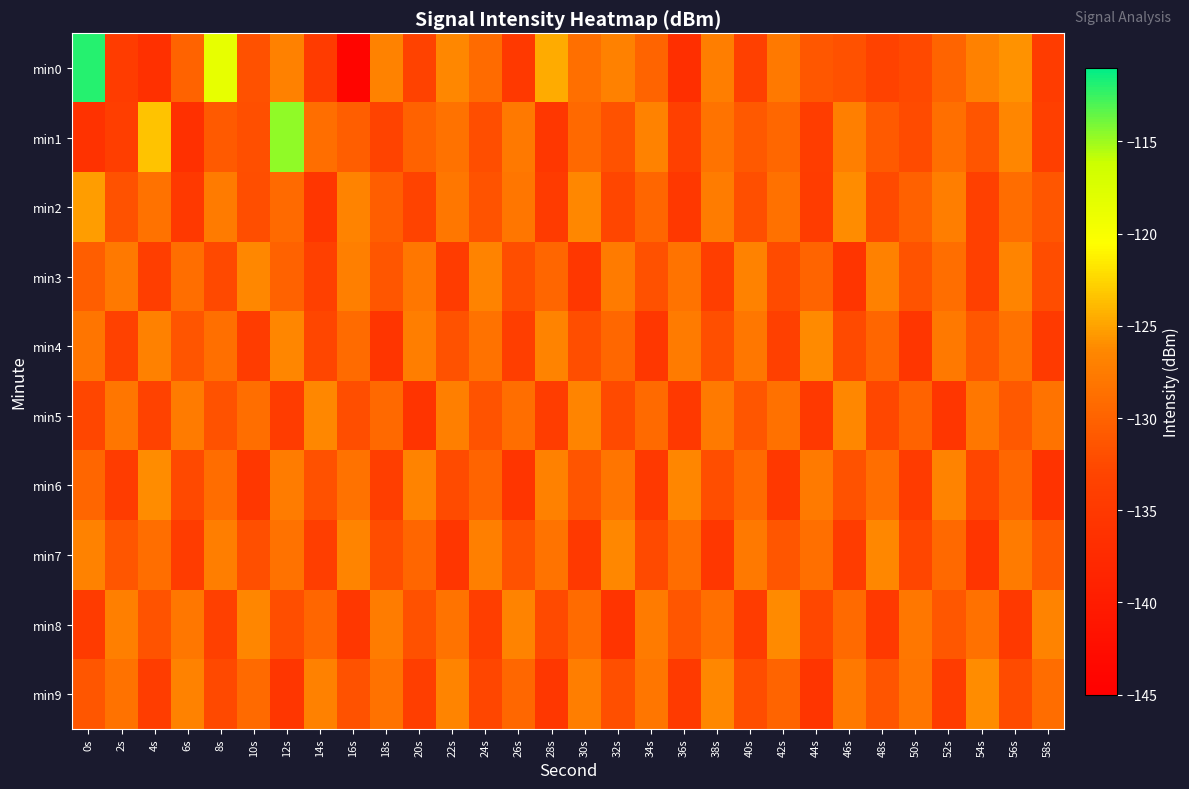

Reading left to right, extract all data points from this chart.

min0: 0s=-112.0	2s=-134.4	4s=-136.6	6s=-129.9	8s=-118.4	10s=-131.7	12s=-127.0	14s=-134.6	16s=-144.1	18s=-126.8	20s=-133.4	22s=-126.4	24s=-129.1	26s=-135.0	28s=-124.6	30s=-128.8	32s=-126.9	34s=-129.8	36s=-136.7	38s=-127.3	40s=-133.6	42s=-127.8	44s=-131.1	46s=-131.8	48s=-133.4	50s=-132.5	52s=-129.8	54s=-127.0	56s=-125.8	58s=-134.3
min1: 0s=-136.1	2s=-134.1	4s=-123.4	6s=-136.6	8s=-130.9	10s=-131.9	12s=-114.7	14s=-128.9	16s=-130.5	18s=-133.3	20s=-130.0	22s=-128.5	24s=-132.1	26s=-127.8	28s=-135.2	30s=-129.4	32s=-131.6	34s=-126.9	36s=-133.7	38s=-128.3	40s=-131.0	42s=-129.5	44s=-134.2	46s=-127.1	48s=-130.8	50s=-132.3	52s=-128.7	54s=-131.4	56s=-126.5	58s=-133.9
min2: 0s=-125.3	2s=-131.7	4s=-128.4	6s=-134.8	8s=-127.6	10s=-132.1	12s=-129.3	14s=-135.5	16s=-126.8	18s=-130.4	20s=-133.2	22s=-127.9	24s=-131.5	26s=-128.1	28s=-134.6	30s=-126.3	32s=-132.8	34s=-129.7	36s=-135.1	38s=-127.4	40s=-131.9	42s=-128.6	44s=-134.3	46s=-126.1	48s=-132.5	50s=-130.2	52s=-127.3	54s=-133.6	56s=-129.0	58s=-131.2
min3: 0s=-130.5	2s=-127.8	4s=-134.1	6s=-128.9	8s=-132.6	10s=-126.4	12s=-130.1	14s=-133.8	16s=-127.2	18s=-131.3	20s=-128.0	22s=-134.5	24s=-126.7	26s=-132.0	28s=-129.6	30s=-135.3	32s=-127.5	34s=-131.8	36s=-128.3	38s=-134.0	40s=-126.9	42s=-132.3	44s=-129.8	46s=-135.6	48s=-127.0	50s=-131.5	52s=-128.8	54s=-133.7	56s=-126.6	58s=-132.2
min4: 0s=-128.2	2s=-133.5	4s=-127.0	6s=-131.4	8s=-128.7	10s=-134.3	12s=-126.5	14s=-132.9	16s=-129.1	18s=-135.7	20s=-127.3	22s=-131.6	24s=-128.4	26s=-134.0	28s=-126.8	30s=-132.1	32s=-129.5	34s=-135.2	36s=-127.6	38s=-131.9	40s=-128.0	42s=-133.6	44s=-126.2	46s=-132.4	48s=-129.7	50s=-135.4	52s=-127.8	54s=-131.1	56s=-128.5	58s=-134.7
min5: 0s=-132.8	2s=-128.1	4s=-133.4	6s=-127.5	8s=-131.7	10s=-128.8	12s=-134.5	14s=-126.3	16s=-132.0	18s=-129.4	20s=-135.8	22s=-127.1	24s=-131.5	26s=-128.9	28s=-134.2	30s=-126.6	32s=-132.5	34s=-129.2	36s=-135.0	38s=-127.7	40s=-131.3	42s=-128.6	44s=-134.9	46s=-126.4	48s=-132.7	50s=-129.9	52s=-135.5	54s=-127.9	56s=-131.0	58s=-128.3
min6: 0s=-129.6	2s=-134.4	4s=-126.1	6s=-132.6	8s=-129.0	10s=-135.3	12s=-127.4	14s=-131.8	16s=-128.5	18s=-134.1	20s=-126.7	22s=-132.3	24s=-129.8	26s=-135.6	28s=-127.0	30s=-131.4	32s=-128.2	34s=-134.8	36s=-126.5	38s=-132.0	40s=-129.3	42s=-135.1	44s=-127.7	46s=-131.6	48s=-128.9	50s=-134.6	52s=-126.8	54s=-132.9	56s=-129.5	58s=-135.9
min7: 0s=-126.9	2s=-131.2	4s=-128.8	6s=-134.5	8s=-127.3	10s=-131.9	12s=-128.4	14s=-134.0	16s=-126.6	18s=-132.2	20s=-129.7	22s=-135.4	24s=-127.1	26s=-131.6	28s=-128.3	30s=-134.8	32s=-126.4	34s=-132.5	36s=-129.0	38s=-135.2	40s=-127.8	42s=-131.3	44s=-128.7	46s=-134.3	48s=-126.3	50s=-132.8	52s=-129.4	54s=-135.7	56s=-127.6	58s=-131.0
min8: 0s=-134.6	2s=-127.2	4s=-131.5	6s=-128.0	8s=-133.7	10s=-126.5	12s=-132.1	14s=-129.6	16s=-135.3	18s=-127.4	20s=-131.8	22s=-128.3	24s=-134.0	26s=-126.8	28s=-132.4	30s=-129.1	32s=-135.8	34s=-127.6	36s=-131.2	38s=-128.7	40s=-134.4	42s=-126.2	44s=-132.7	46s=-129.3	48s=-135.0	50s=-127.9	52s=-131.1	54s=-128.6	56s=-134.9	58s=-126.7
min9: 0s=-131.3	2s=-128.5	4s=-134.2	6s=-126.9	8s=-132.6	10s=-129.2	12s=-135.5	14s=-127.0	16s=-131.7	18s=-128.4	20s=-134.1	22s=-126.6	24s=-132.8	26s=-129.5	28s=-135.3	30s=-127.3	32s=-131.9	34s=-128.1	36s=-134.7	38s=-126.4	40s=-132.2	42s=-129.8	44s=-135.6	46s=-127.8	48s=-131.4	50s=-128.2	52s=-134.5	54s=-126.1	56s=-132.3	58s=-129.0